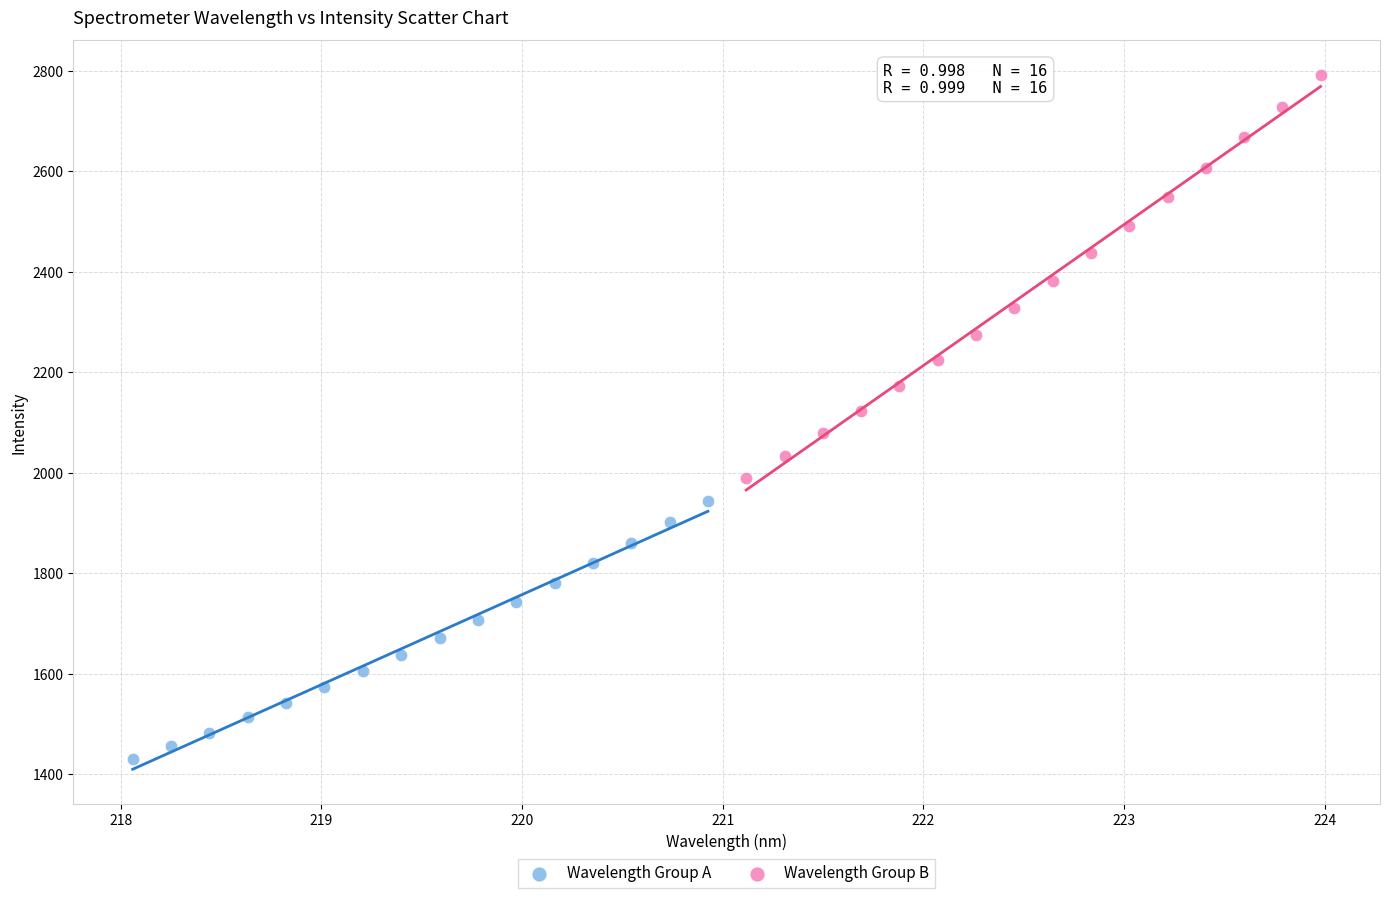

What are all the series names shown in the legend?

Wavelength Group A, Wavelength Group B